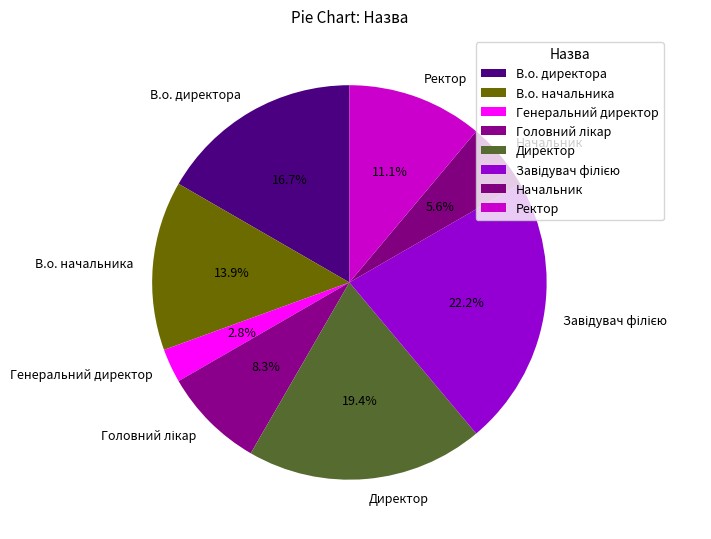

Combined, what portion of the pie is Генеральний директор and Директор?

22.2%